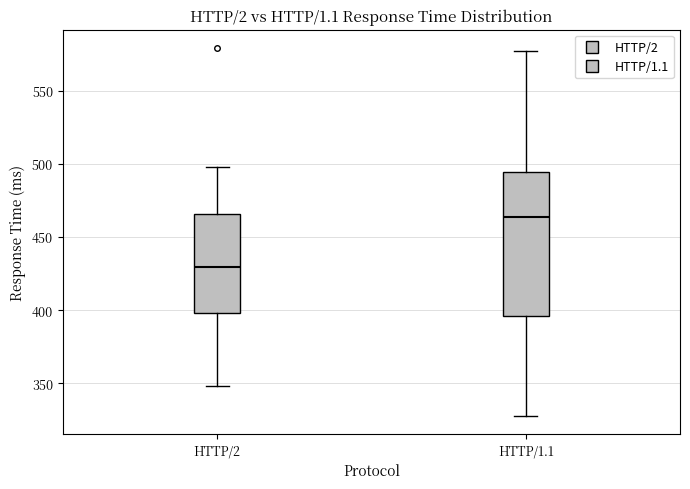

Reading left to right, transcribe this box plot: for each box, give where its median line is, the range the box spans, and where its two whiskers end, as read against the y-axis. The values are not printed on the chart, so give them approximately, as read against the axis.

HTTP/2: median 430, box 400 to 465, whiskers 350 to 500
HTTP/1.1: median 465, box 395 to 495, whiskers 330 to 575